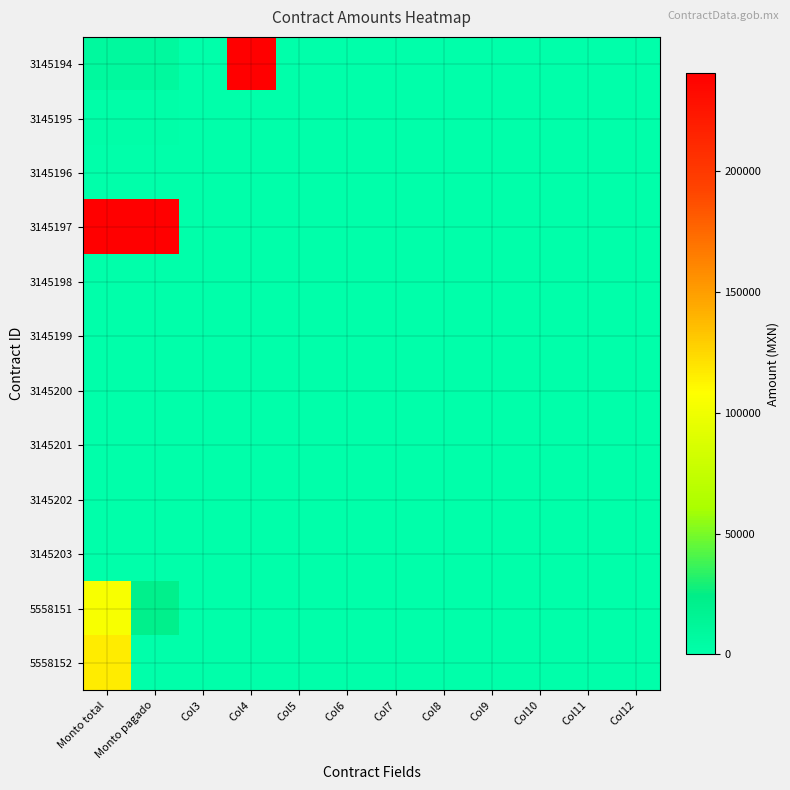

Reading left to right, transcribe all the data shown in this chart.

3145194: Monto total=9000.0	Monto pagado=9000.0	Col3=0.0	Col4=240617.1	Col5=0.0	Col6=0.0	Col7=0.0	Col8=0.0	Col9=0.0	Col10=0.0	Col11=0.0	Col12=0.0
3145195: Monto total=1440.0	Monto pagado=1440.0	Col3=0.0	Col4=0.0	Col5=0.0	Col6=0.0	Col7=0.0	Col8=0.0	Col9=0.0	Col10=0.0	Col11=0.0	Col12=0.0
3145196: Monto total=0.0	Monto pagado=0.0	Col3=0.0	Col4=0.0	Col5=0.0	Col6=0.0	Col7=0.0	Col8=0.0	Col9=0.0	Col10=0.0	Col11=0.0	Col12=0.0
3145197: Monto total=240617.1	Monto pagado=240617.1	Col3=0.0	Col4=0.0	Col5=0.0	Col6=0.0	Col7=0.0	Col8=0.0	Col9=0.0	Col10=0.0	Col11=0.0	Col12=0.0
3145198: Monto total=0.0	Monto pagado=0.0	Col3=0.0	Col4=0.0	Col5=0.0	Col6=0.0	Col7=0.0	Col8=0.0	Col9=0.0	Col10=0.0	Col11=0.0	Col12=0.0
3145199: Monto total=0.0	Monto pagado=0.0	Col3=0.0	Col4=0.0	Col5=0.0	Col6=0.0	Col7=0.0	Col8=0.0	Col9=0.0	Col10=0.0	Col11=0.0	Col12=0.0
3145200: Monto total=0.0	Monto pagado=0.0	Col3=0.0	Col4=0.0	Col5=0.0	Col6=0.0	Col7=0.0	Col8=0.0	Col9=0.0	Col10=0.0	Col11=0.0	Col12=0.0
3145201: Monto total=0.0	Monto pagado=0.0	Col3=0.0	Col4=0.0	Col5=0.0	Col6=0.0	Col7=0.0	Col8=0.0	Col9=0.0	Col10=0.0	Col11=0.0	Col12=0.0
3145202: Monto total=0.0	Monto pagado=0.0	Col3=0.0	Col4=0.0	Col5=0.0	Col6=0.0	Col7=0.0	Col8=0.0	Col9=0.0	Col10=0.0	Col11=0.0	Col12=0.0
3145203: Monto total=0.0	Monto pagado=0.0	Col3=0.0	Col4=0.0	Col5=0.0	Col6=0.0	Col7=0.0	Col8=0.0	Col9=0.0	Col10=0.0	Col11=0.0	Col12=0.0
5558151: Monto total=104400.0	Monto pagado=20800.0	Col3=0.0	Col4=0.0	Col5=0.0	Col6=0.0	Col7=0.0	Col8=0.0	Col9=0.0	Col10=0.0	Col11=0.0	Col12=0.0
5558152: Monto total=116000.0	Monto pagado=0.0	Col3=0.0	Col4=0.0	Col5=0.0	Col6=0.0	Col7=0.0	Col8=0.0	Col9=0.0	Col10=0.0	Col11=0.0	Col12=0.0